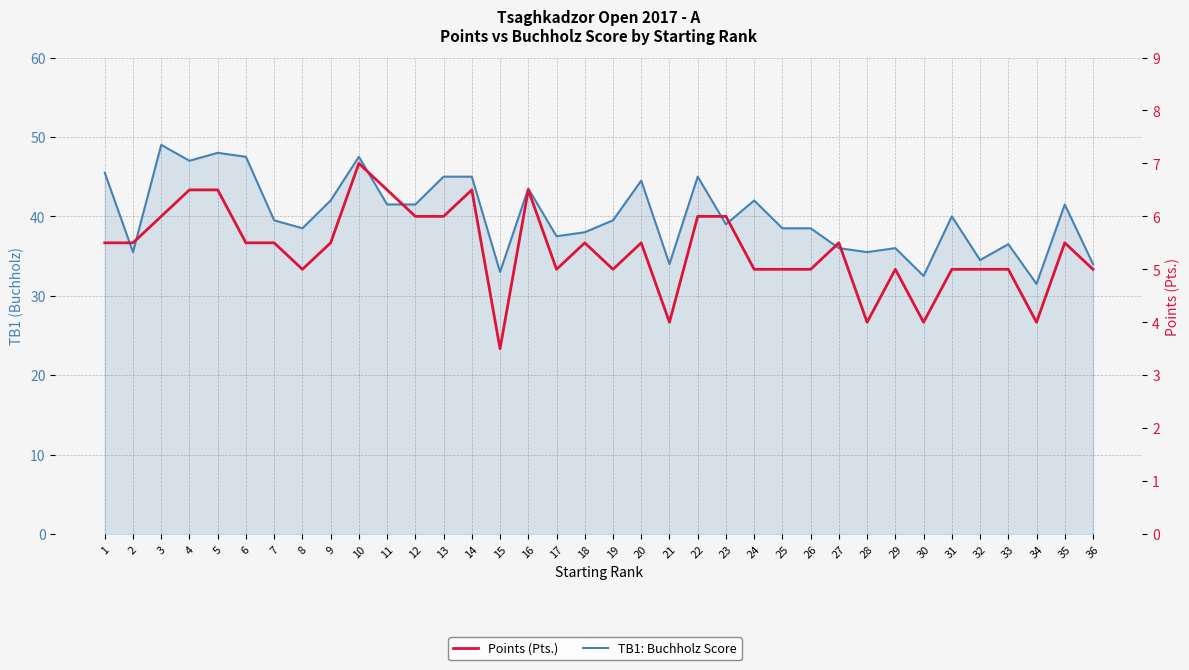

What is the total value across all series at 18?

43.5